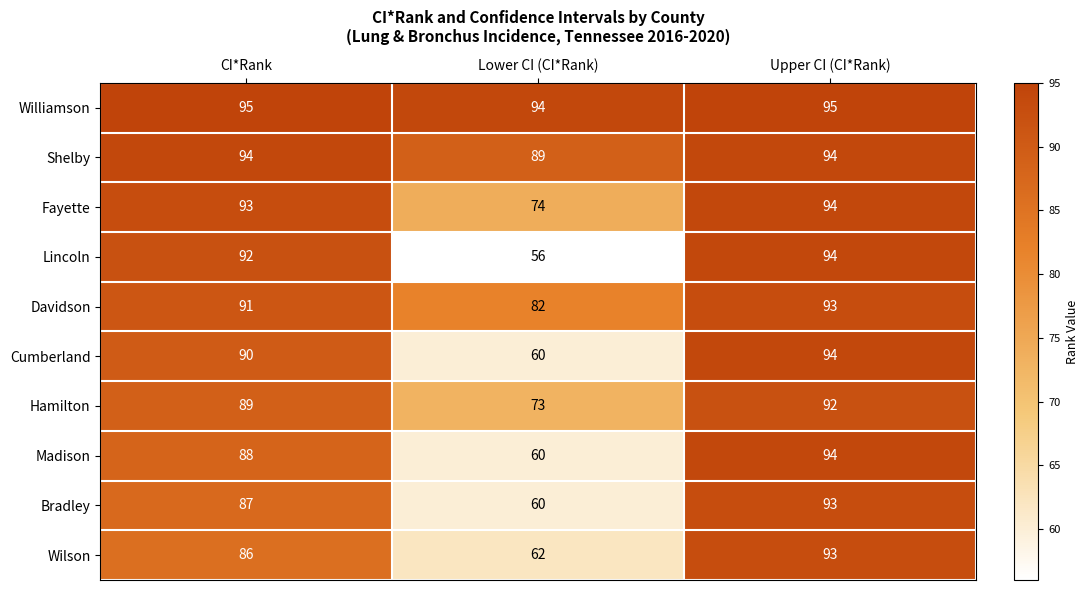

What is the difference between the Hamilton values at Lower CI (CI*Rank) and Upper CI (CI*Rank)?

19